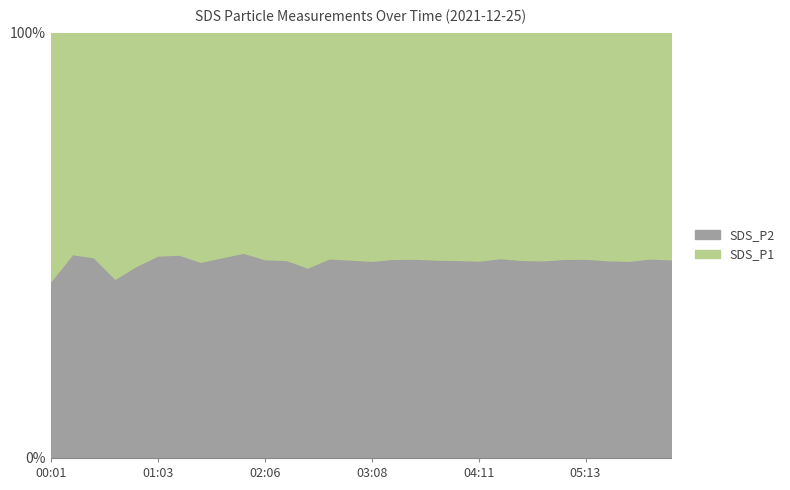

Reading left to right, what are all the values shown in this chart?

SDS_P1: 00:01=4.2	00:13=3.8	00:26=4.7	00:38=9.5	00:51=6.3	01:03=4.4	01:15=3.6	01:27=3.1	01:40=5.0	01:53=3.4	02:06=4.1	02:18=3.9	02:31=4.6	02:43=5.2	02:56=4.8	03:08=3.7	03:21=4.2	03:33=5.1	03:46=4.8	03:58=3.9	04:11=4.5	04:23=5.3	04:36=4.7	04:48=3.8	05:01=4.2	05:13=5.1	05:26=4.6	05:38=3.7	05:51=4.3	06:03=4.9
SDS_P2: 00:01=3.0	00:13=3.5	00:26=4.2	00:38=6.9	00:51=5.2	01:03=4.0	01:15=3.3	01:27=2.6	01:40=4.5	01:53=3.2	02:06=3.6	02:18=3.4	02:31=3.7	02:43=4.6	02:56=4.2	03:08=3.2	03:21=3.7	03:33=4.5	03:46=4.2	03:58=3.4	04:11=3.9	04:23=4.7	04:36=4.1	04:48=3.3	05:01=3.7	05:13=4.5	05:26=4.0	05:38=3.2	05:51=3.8	06:03=4.3